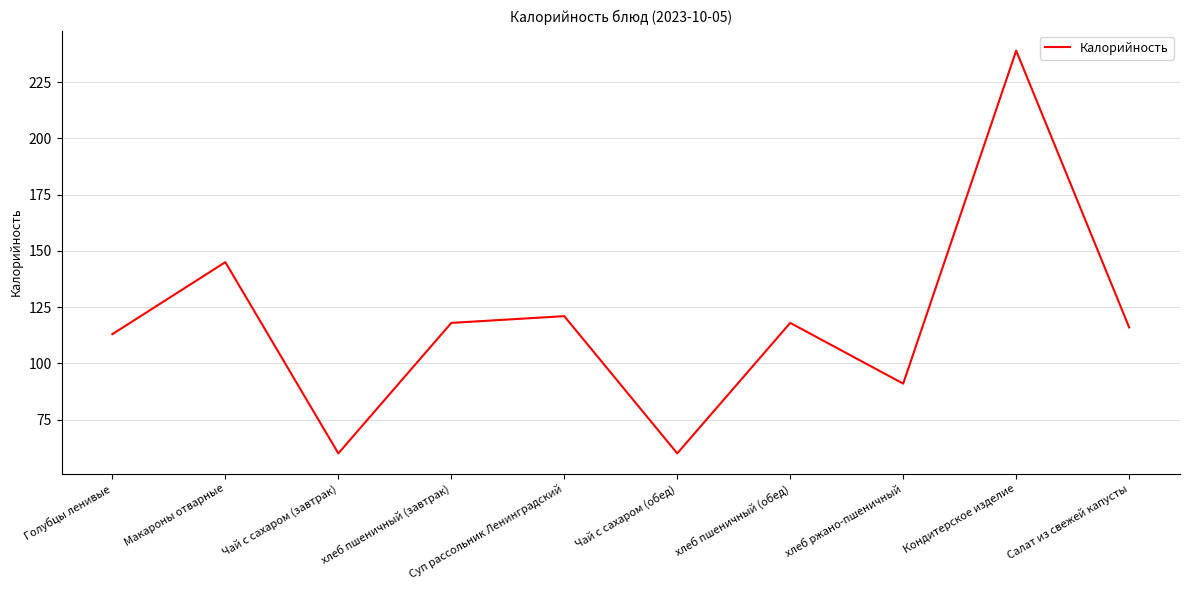

What is the change in value from Голубцы ленивые to хлеб ржано-пшеничный?

-22